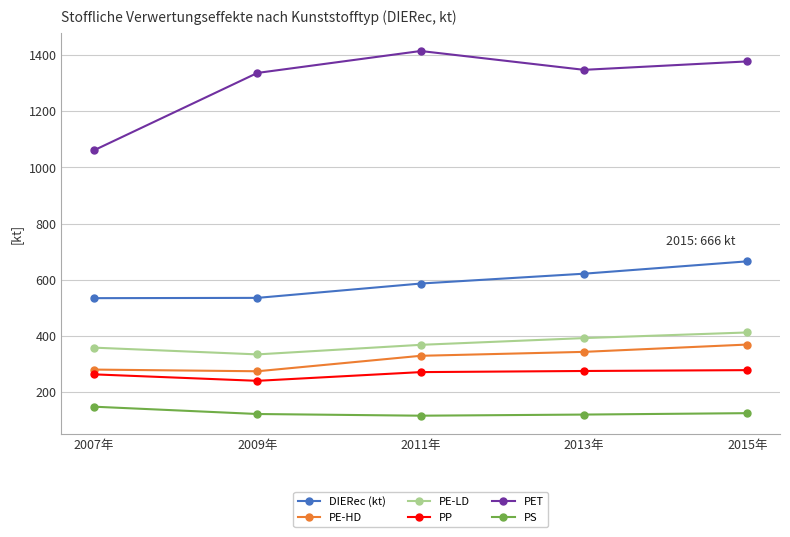

True or false: PE-LD has a value of 359 at 2007年.

True